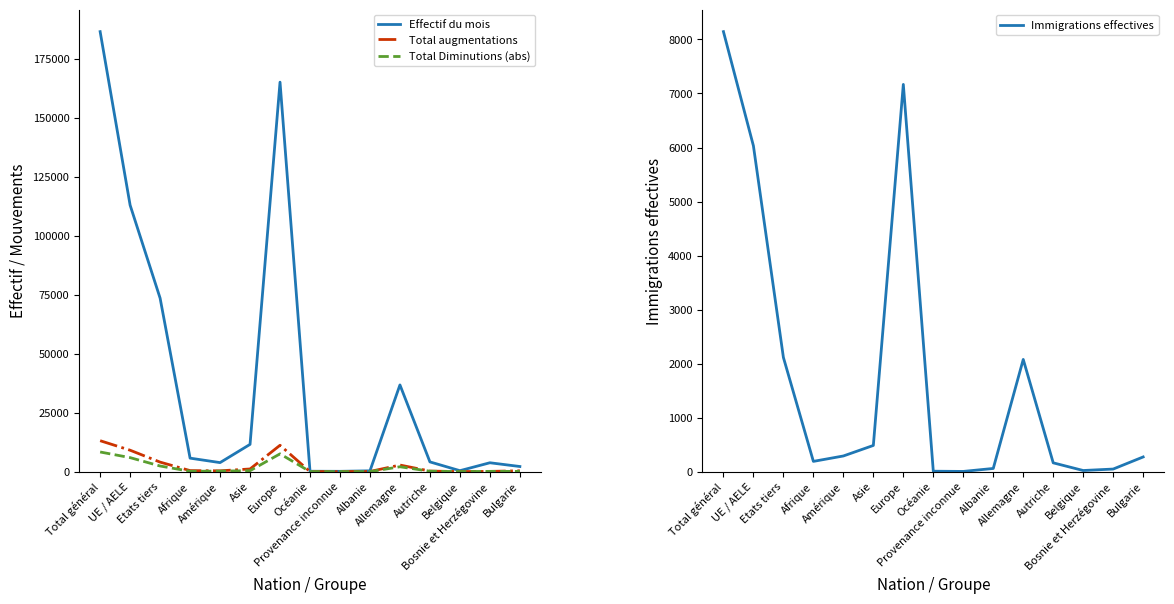

What is the label of the 7th point from the right?

Provenance inconnue